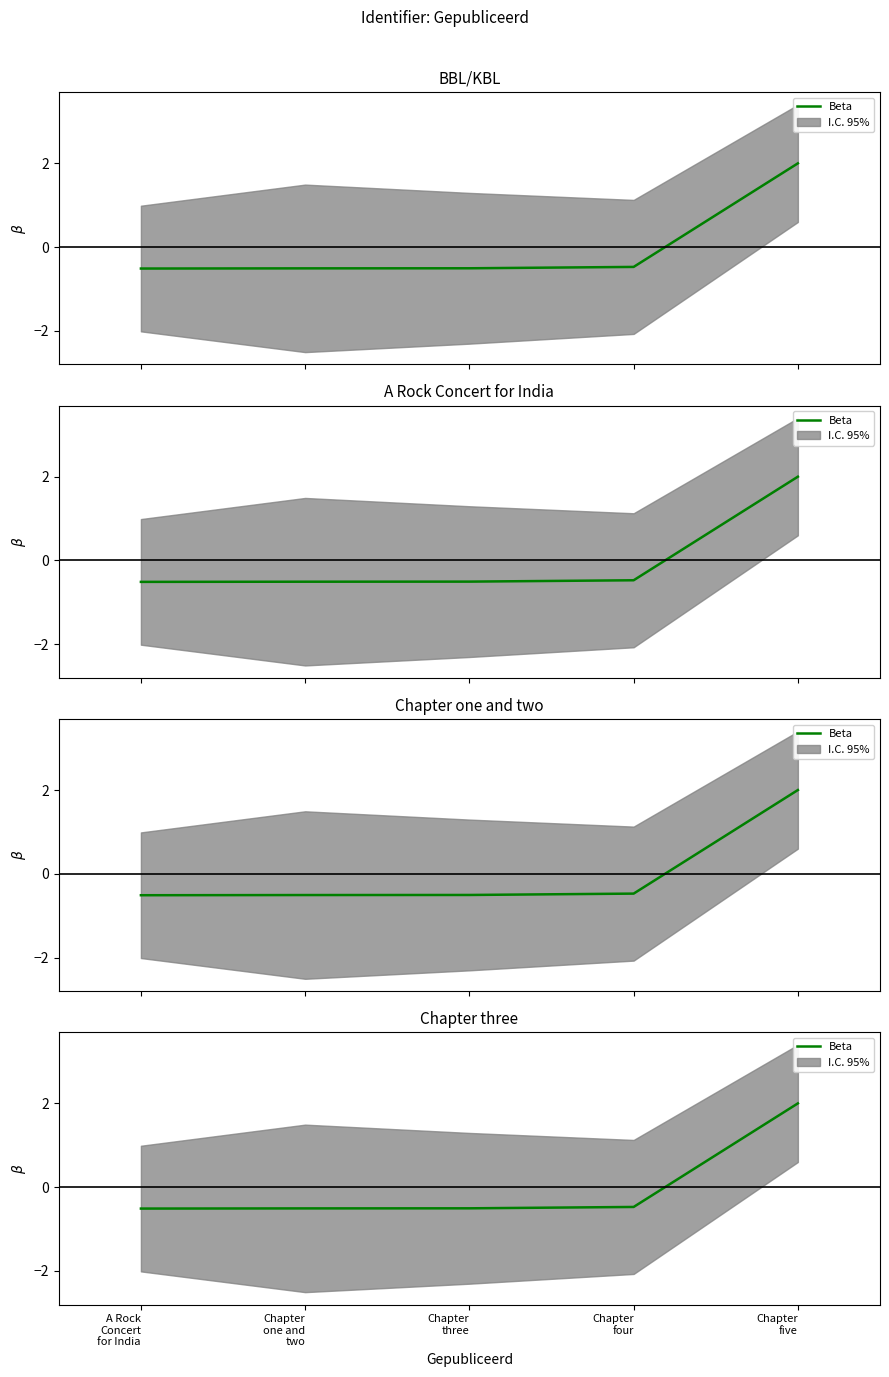

Is it true that the value at A Rock
Concert
for India is -0.9?

False